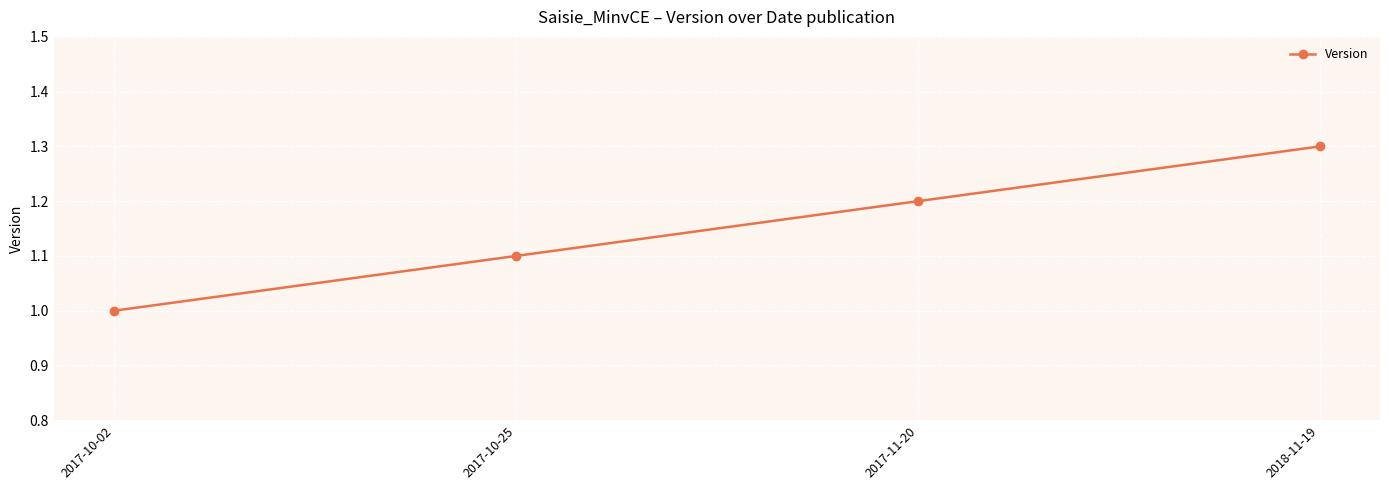

The value at 2017-10-25 is 1.6. True or false?

False